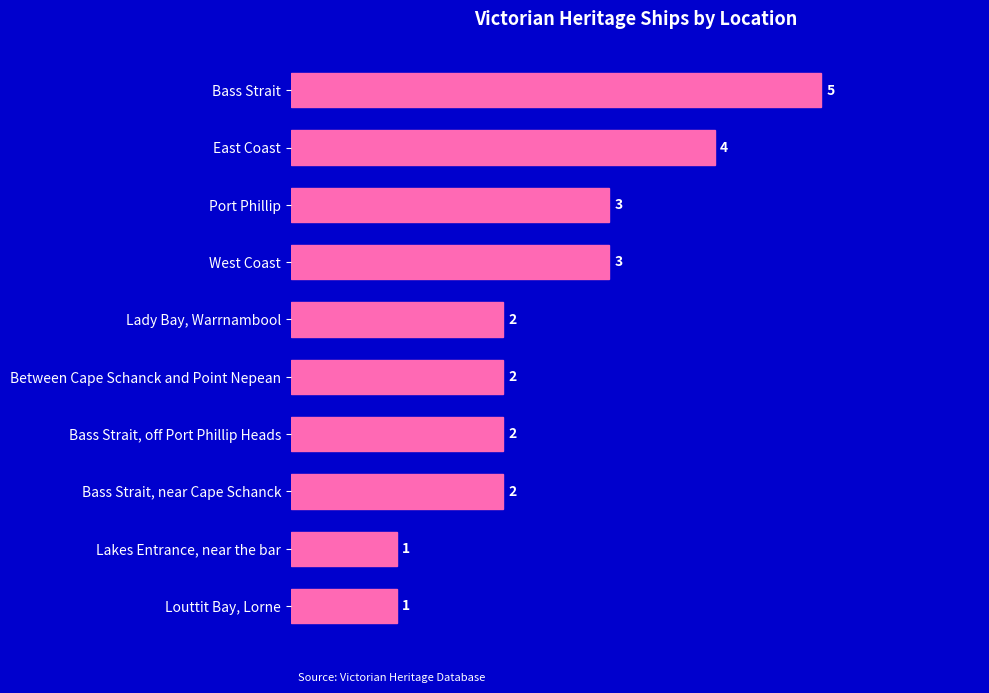

What is the greatest value displayed?

5